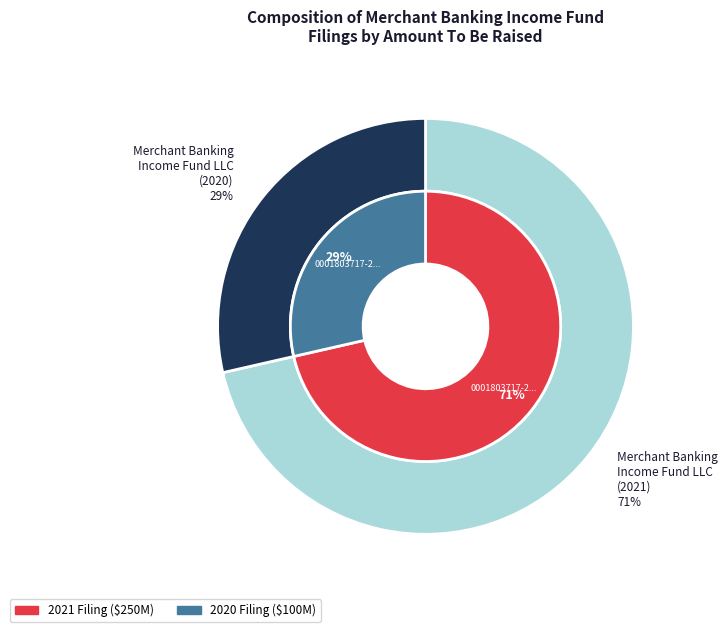

Is it true that 0001803717-21-000001 is 71% of the pie?

True